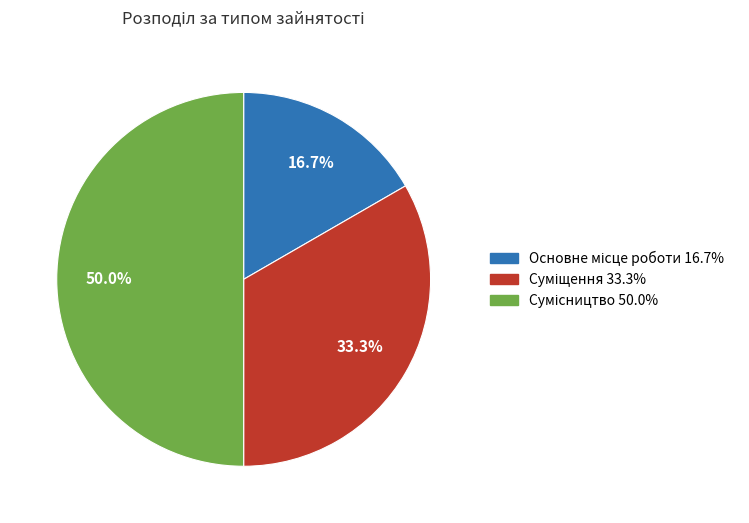

Which category has the biggest portion of the pie?

Сумісництво